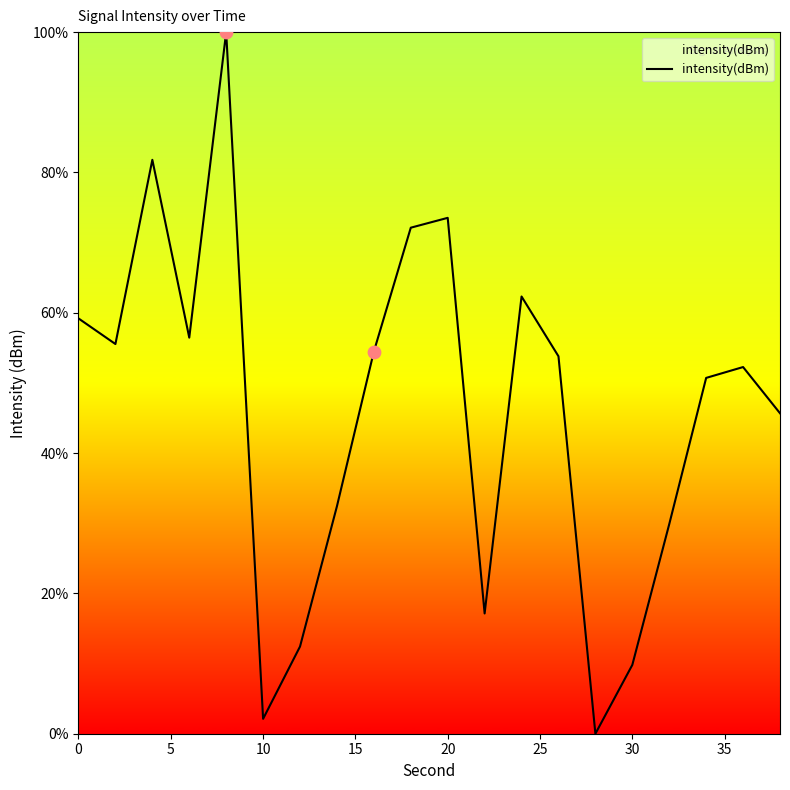

What is the greatest value displayed?

100.0